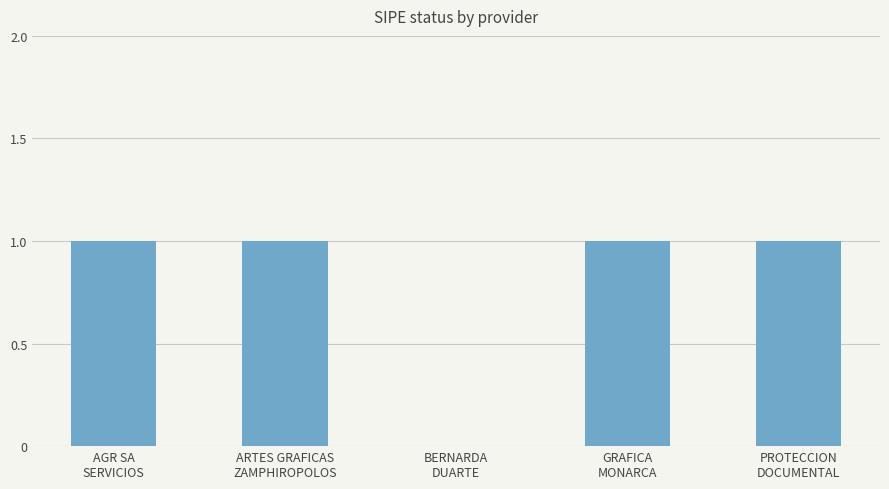

Reading left to right, what are all the values shown in this chart?

1	1	0	1	1